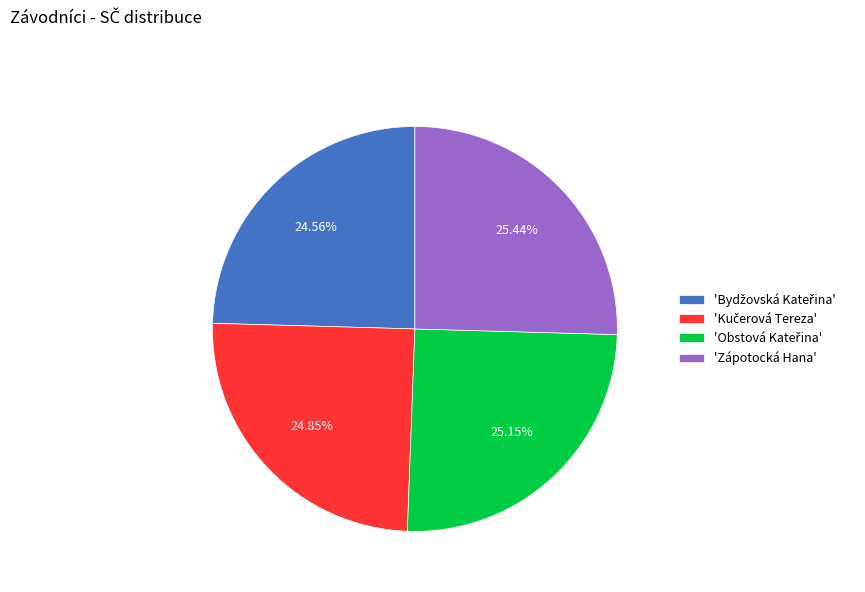

Does any single category account for the majority?

No